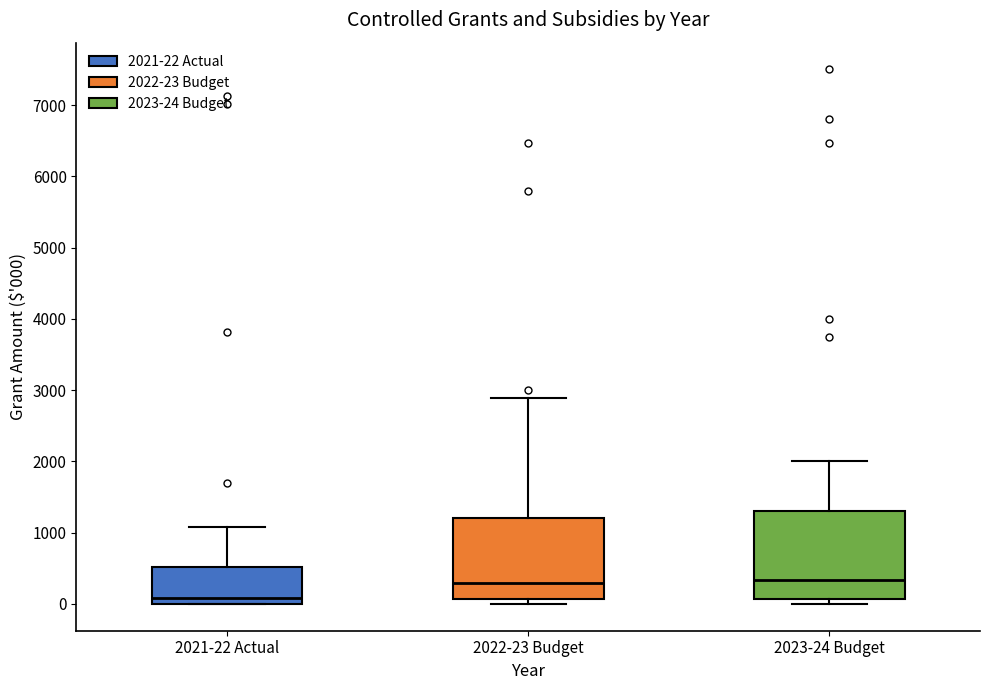

Which box has the lowest median line?

2021-22 Actual